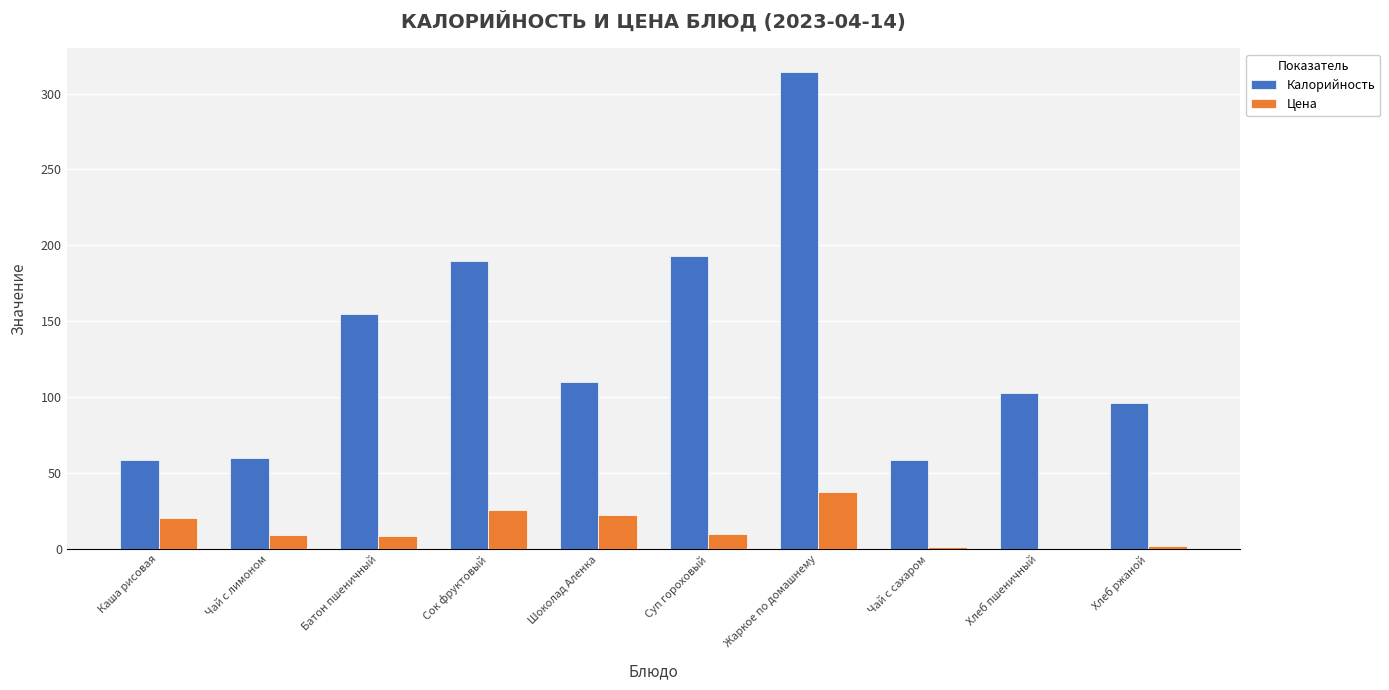

What is the sum of the Цена values at Сок фруктовый and Жаркое по домашнему?

63.9